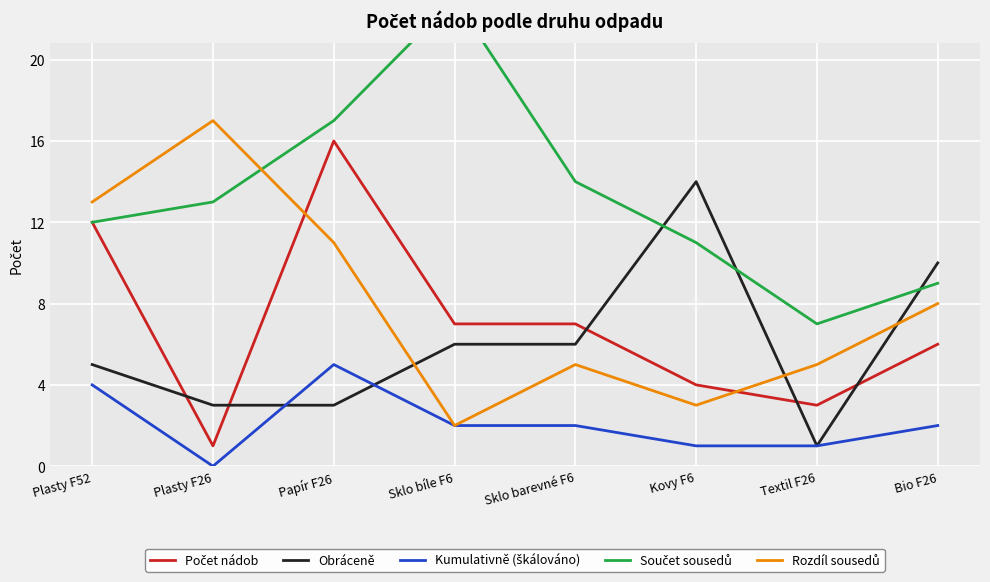

Rank the categories by Součet sousedů value from lowest to highest.

Textil F26, Bio F26, Kovy F6, Plasty F52, Plasty F26, Sklo barevné F6, Papír F26, Sklo bíle F6